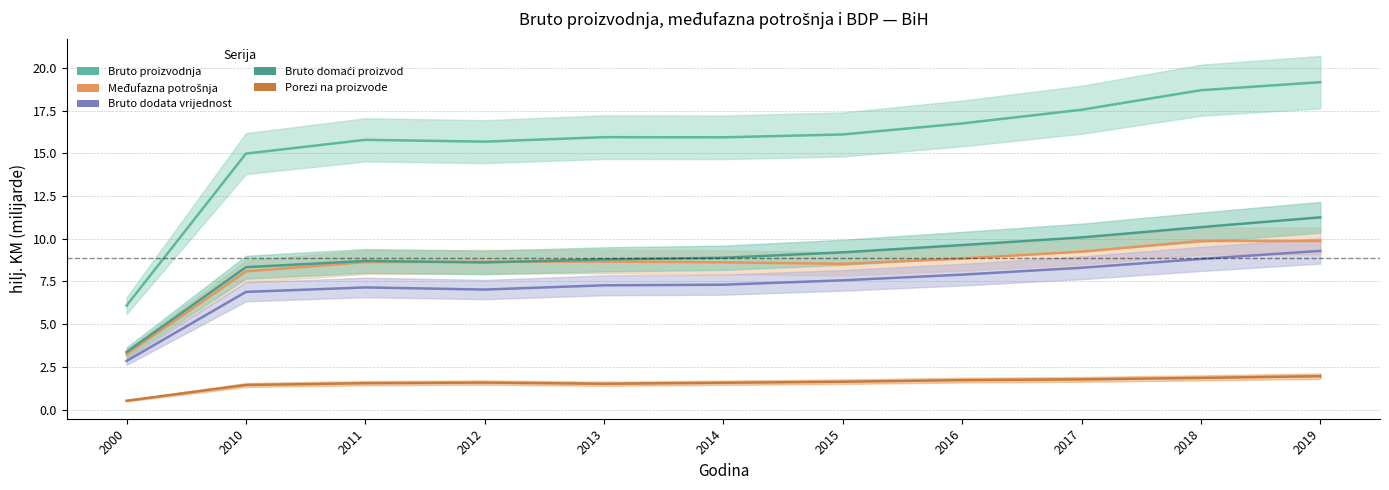

True or false: Bruto proizvodnja and Međufazna potrošnja intersect in this chart.

False